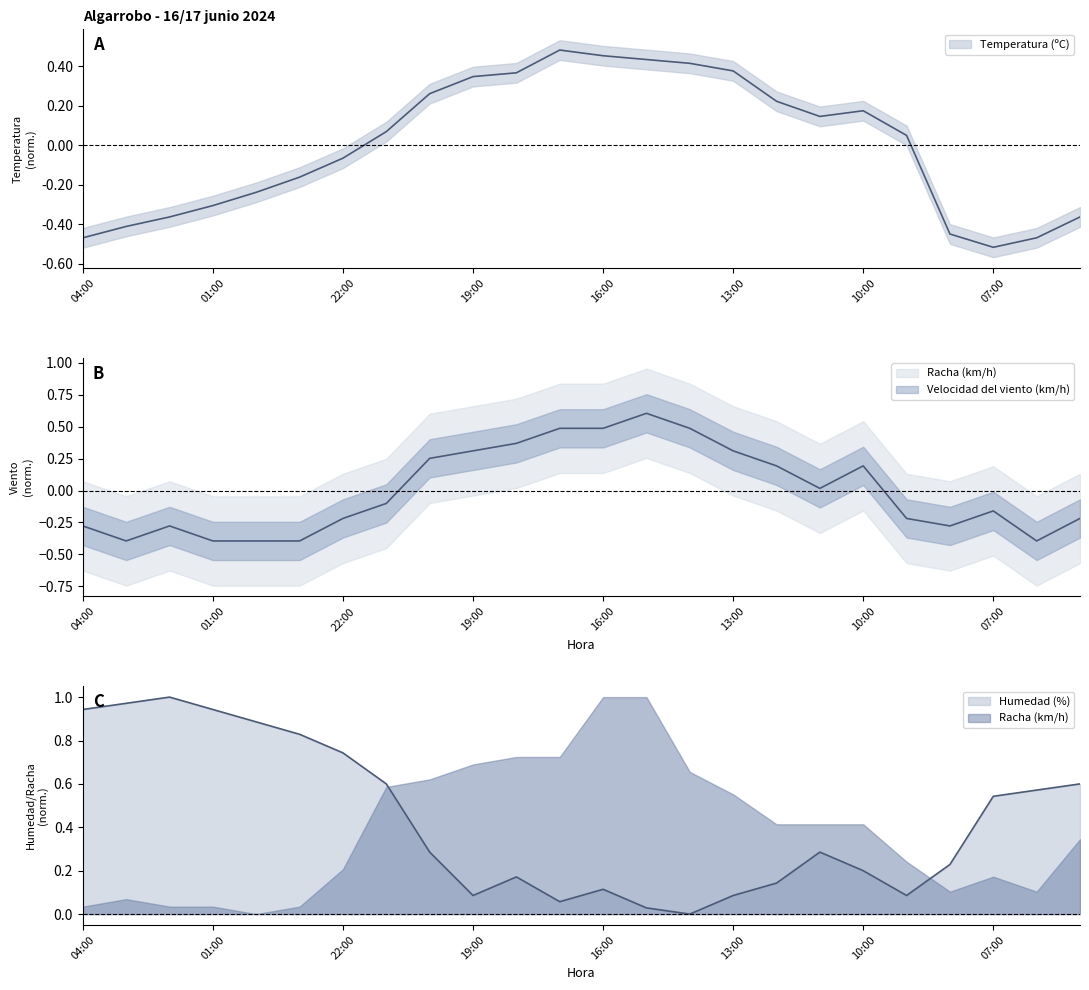

Which has a higher value, 23:00 or 16:00?

16:00